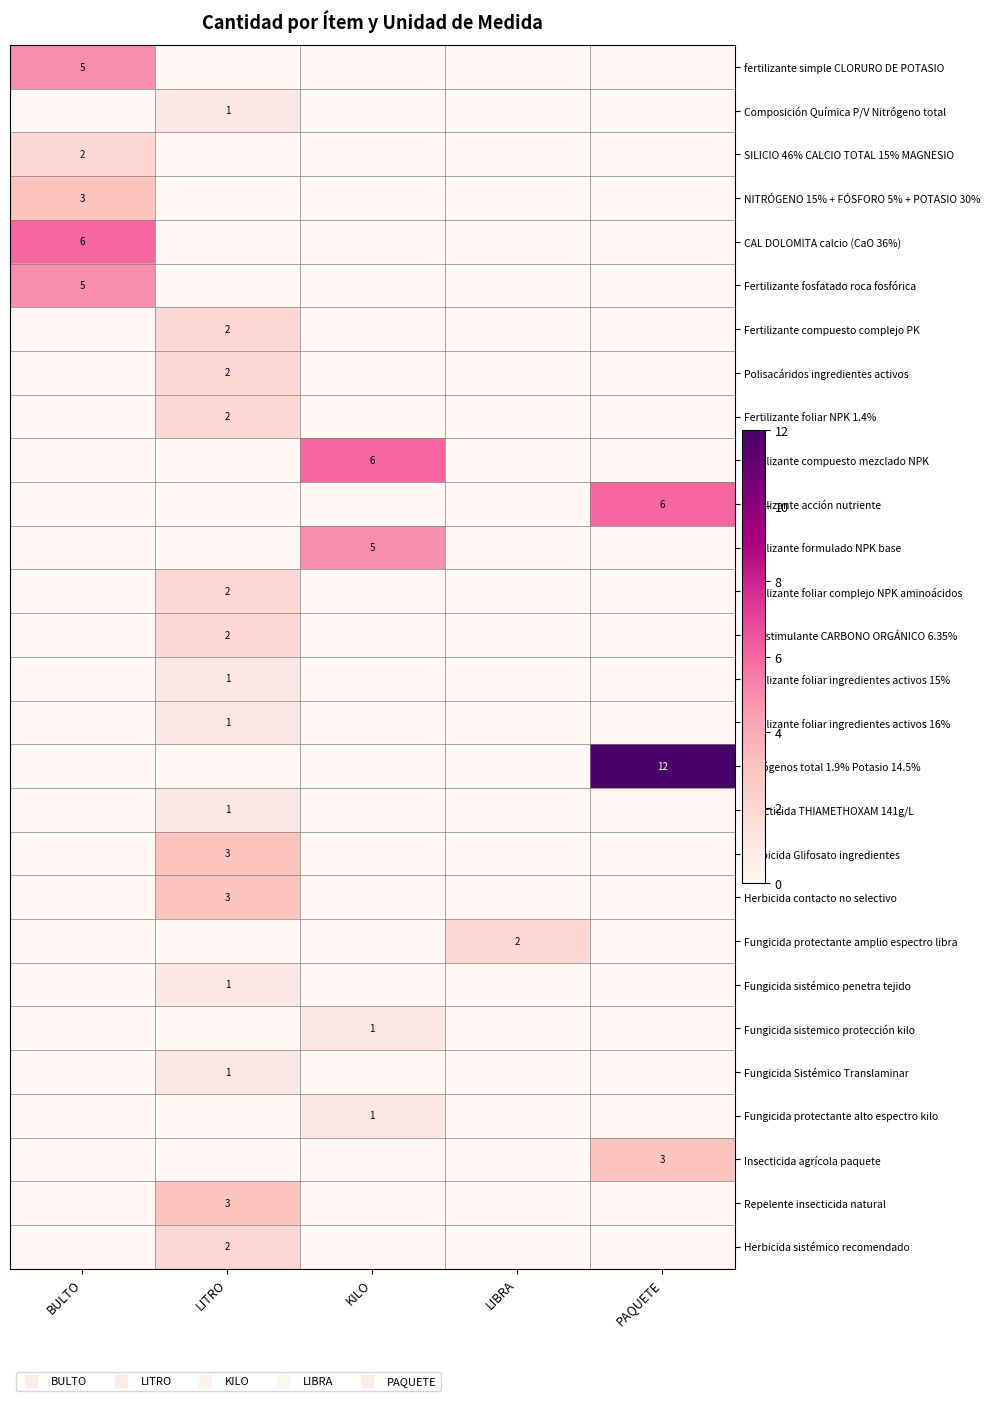

Count the number of categories in the chart.

5